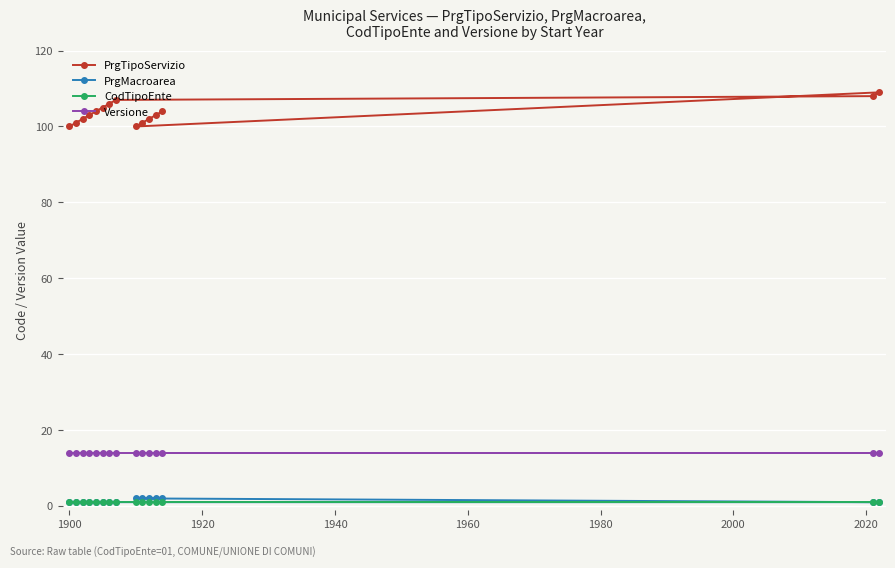

List the series in order of their peak value, lowest first.

CodTipoEnte, PrgMacroarea, Versione, PrgTipoServizio